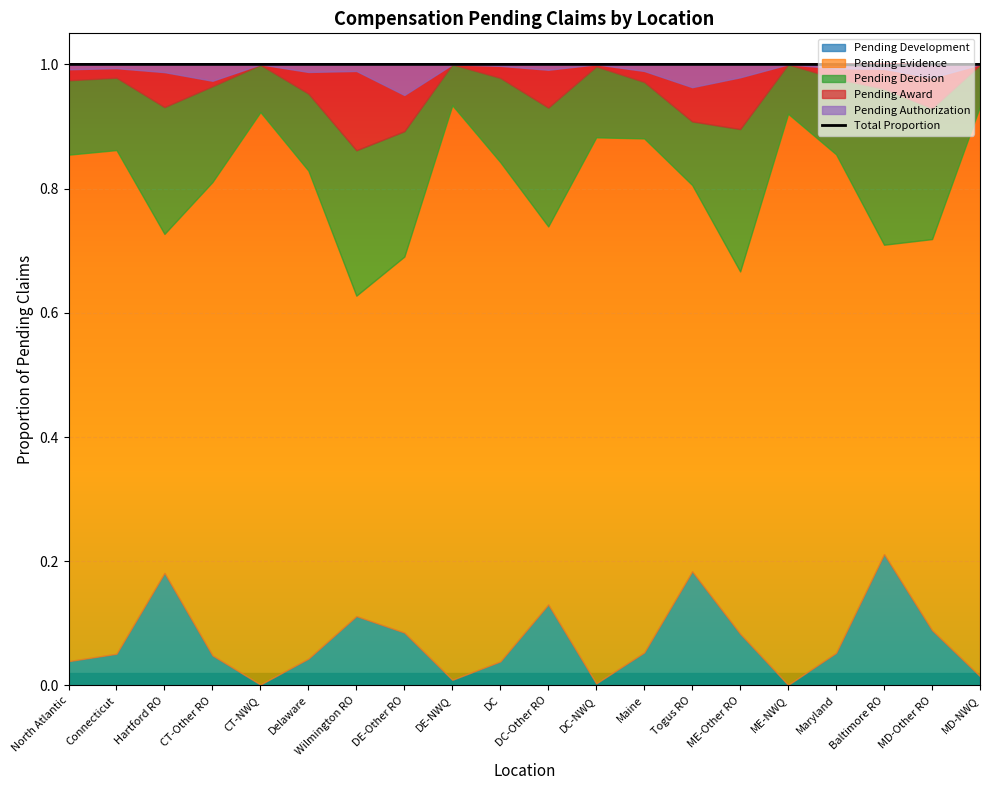

Which has a higher value, CT-Other RO or ME-Other RO?

CT-Other RO